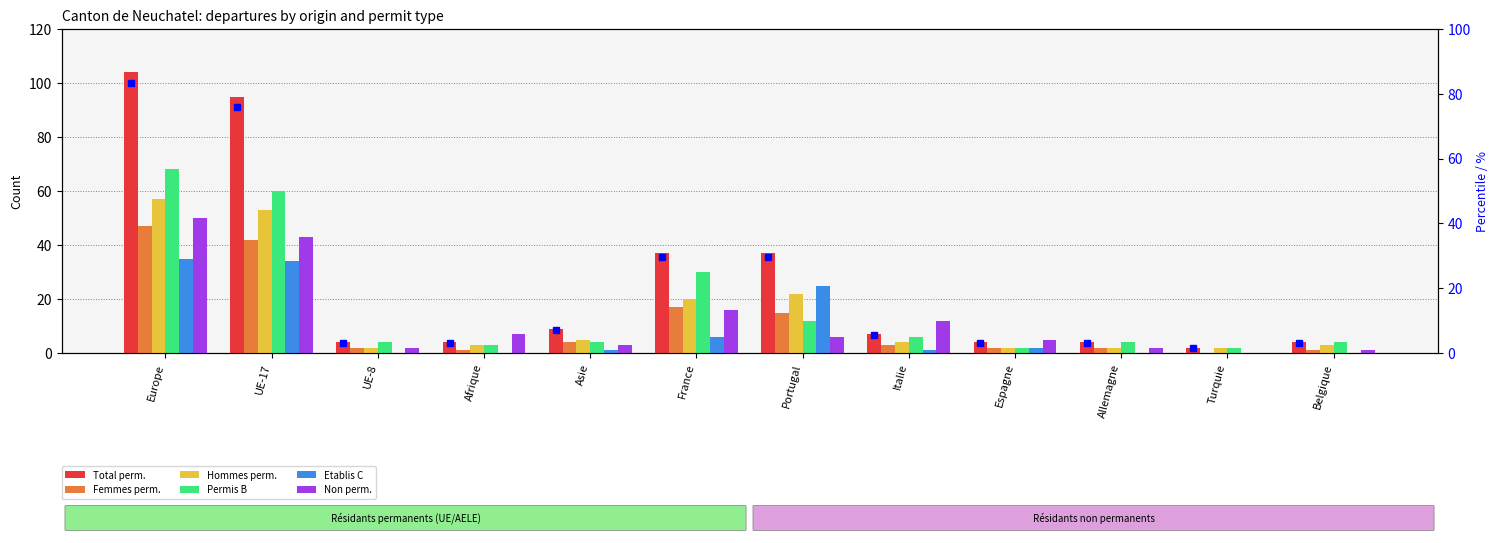

The value of Femmes perm. at Afrique is 1. True or false?

True